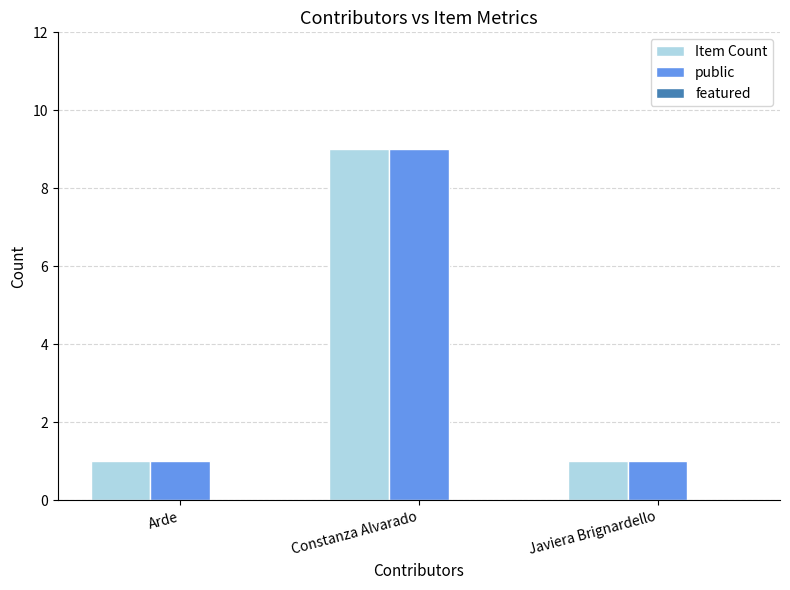

Is it true that Item Count equals 2 at Javiera Brignardello?

False